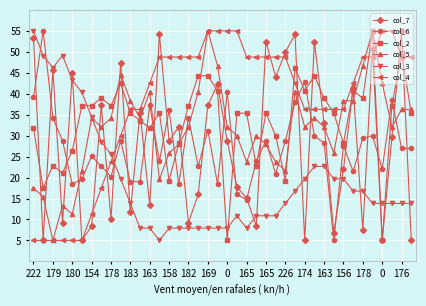

At how many categories does at least one series exceed 10?

40